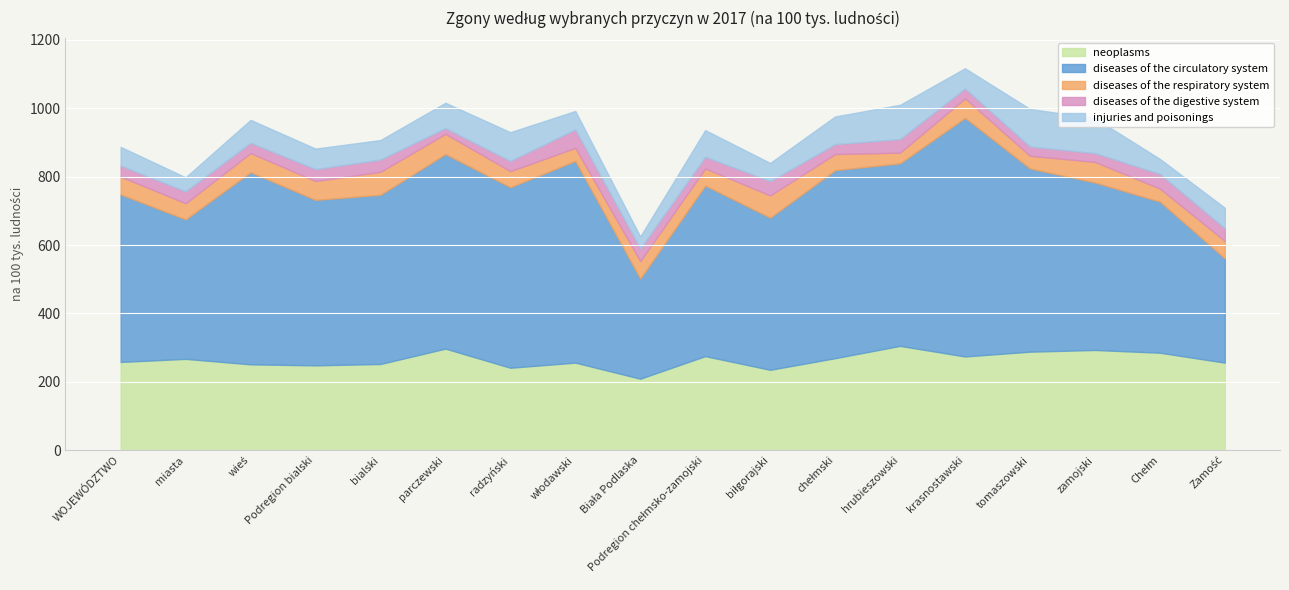

True or false: diseases of the respiratory system has more than 1 points higher than both neighbors.

True